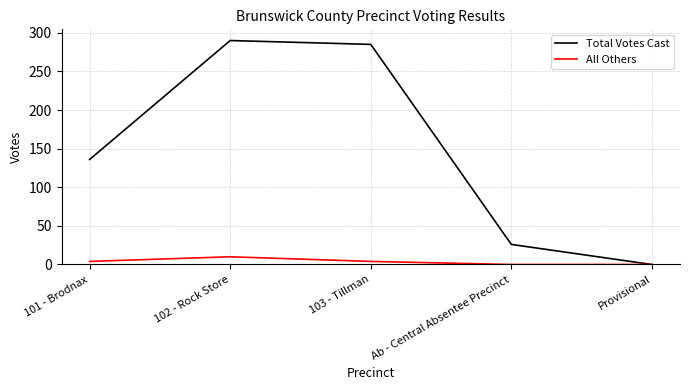

What position from the right is Provisional?

1